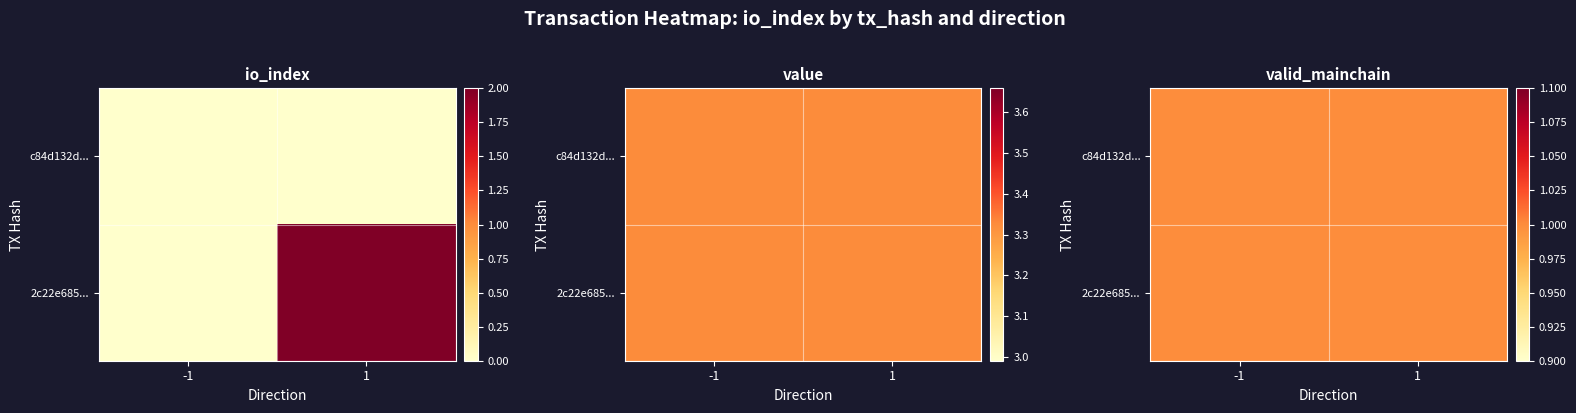

What is the greatest value displayed?

3.3